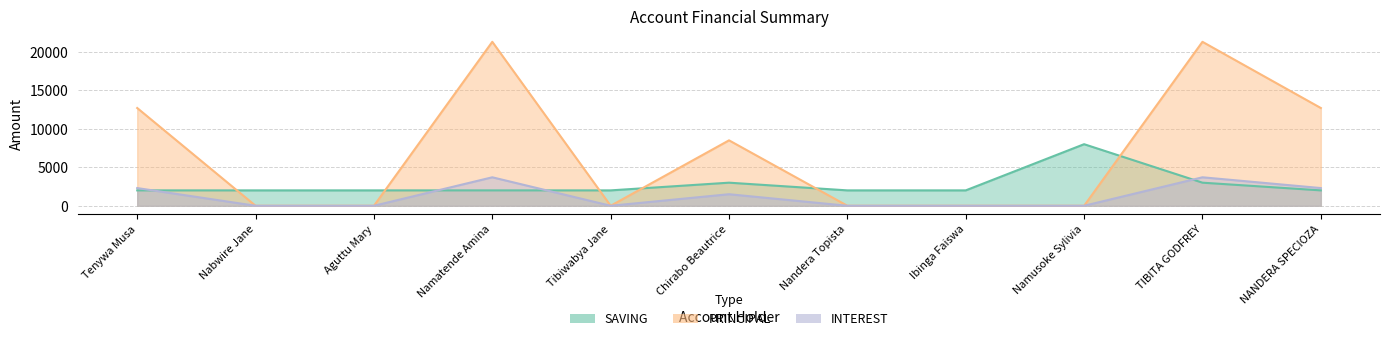

Between which two adjacent categories do SAVING and INTEREST first intersect?

Tenywa Musa and Nabwire Jane